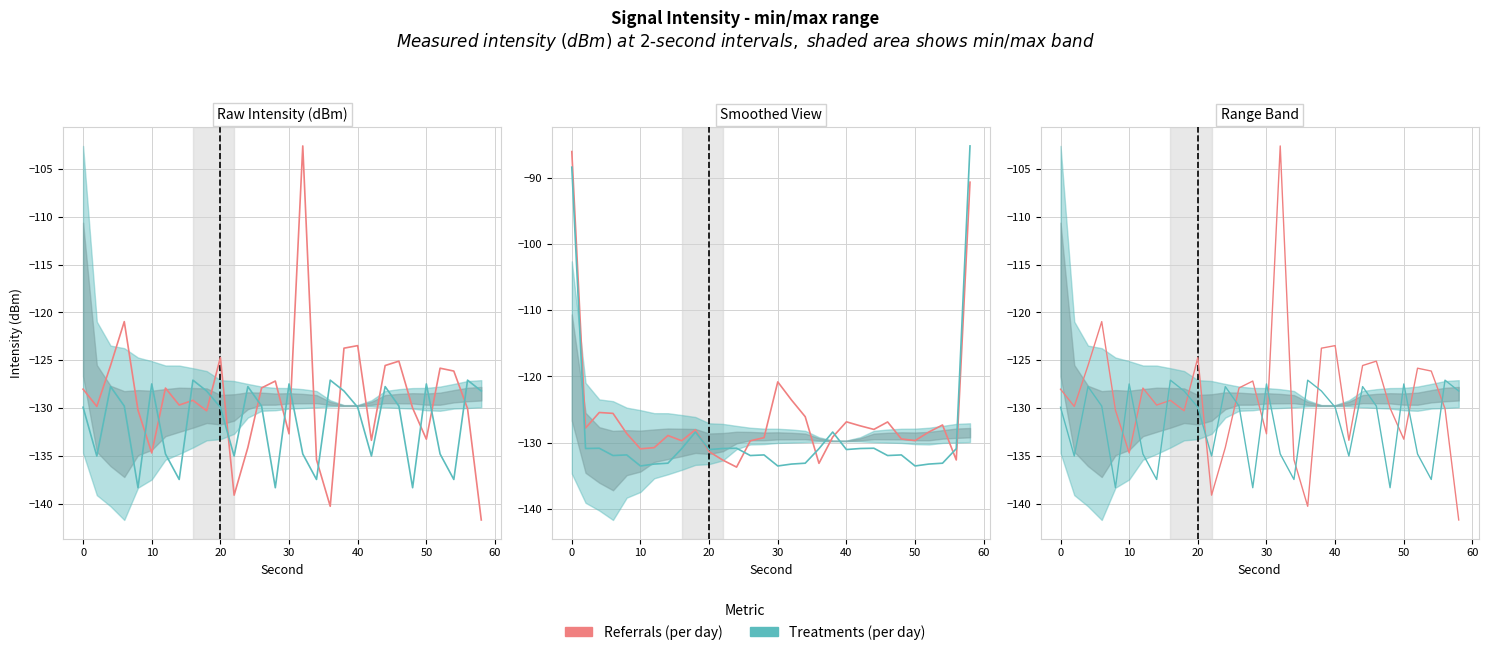

Is the value of Referrals (per day) at 10 greater than the value of Treatments (per day) at 13?

Yes